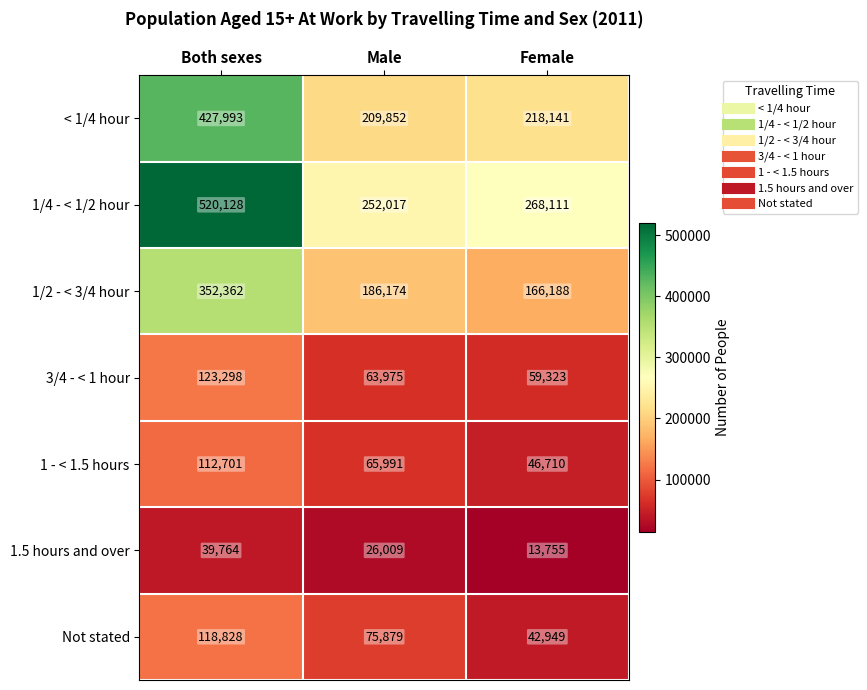

Which series has the widest spread of values?

1/4 - < 1/2 hour